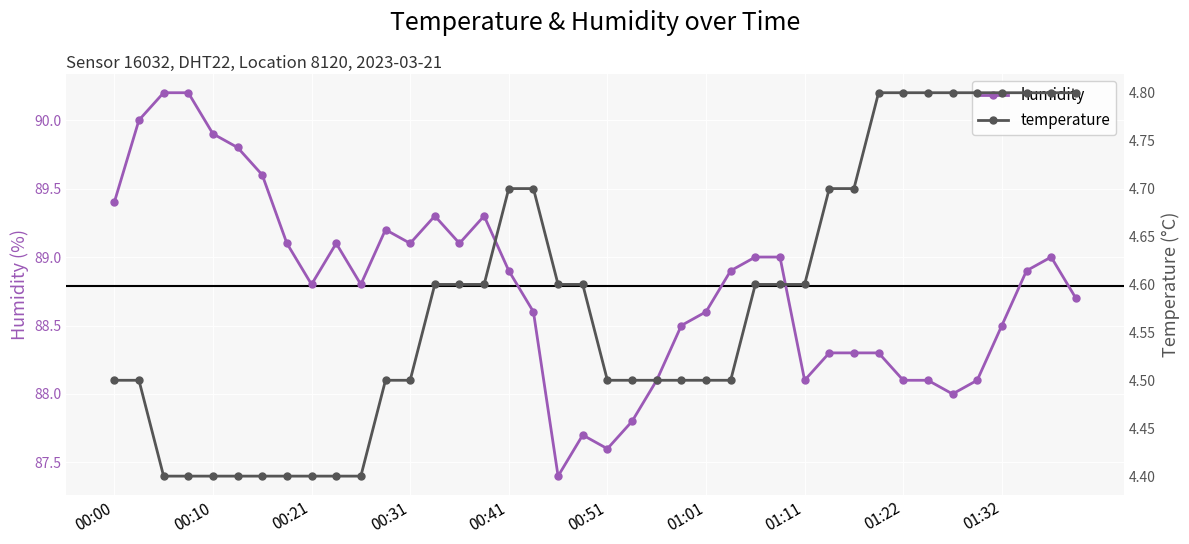

Rank the series at 21 from highest to lowest value.

humidity, temperature